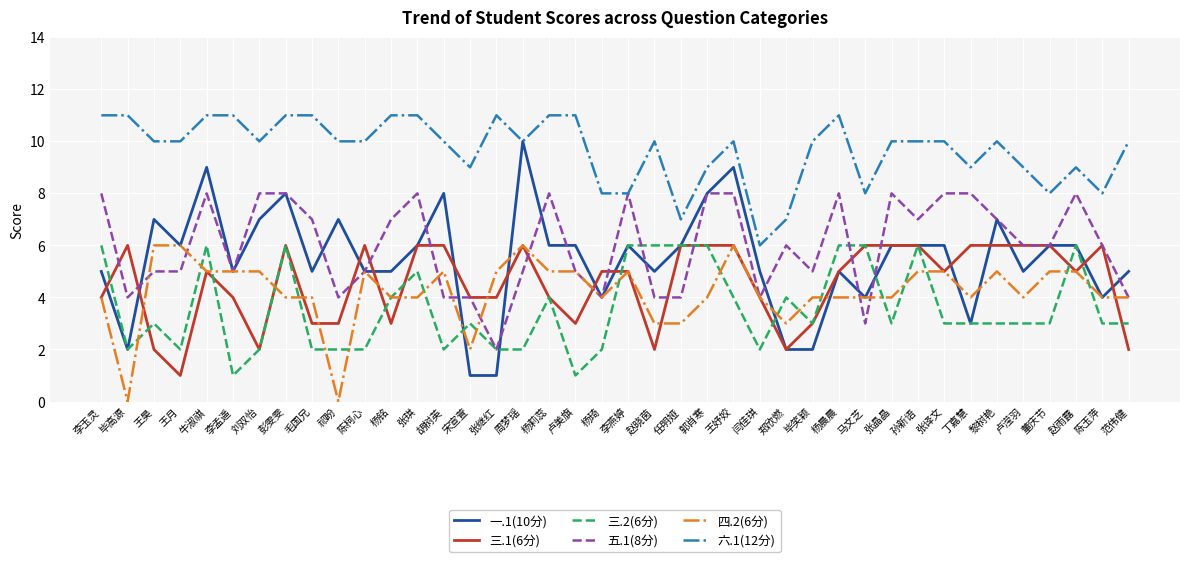

Is the value of 三.1(6分) at 马文芝 greater than the value of 六.1(12分) at 张晶晶?

No